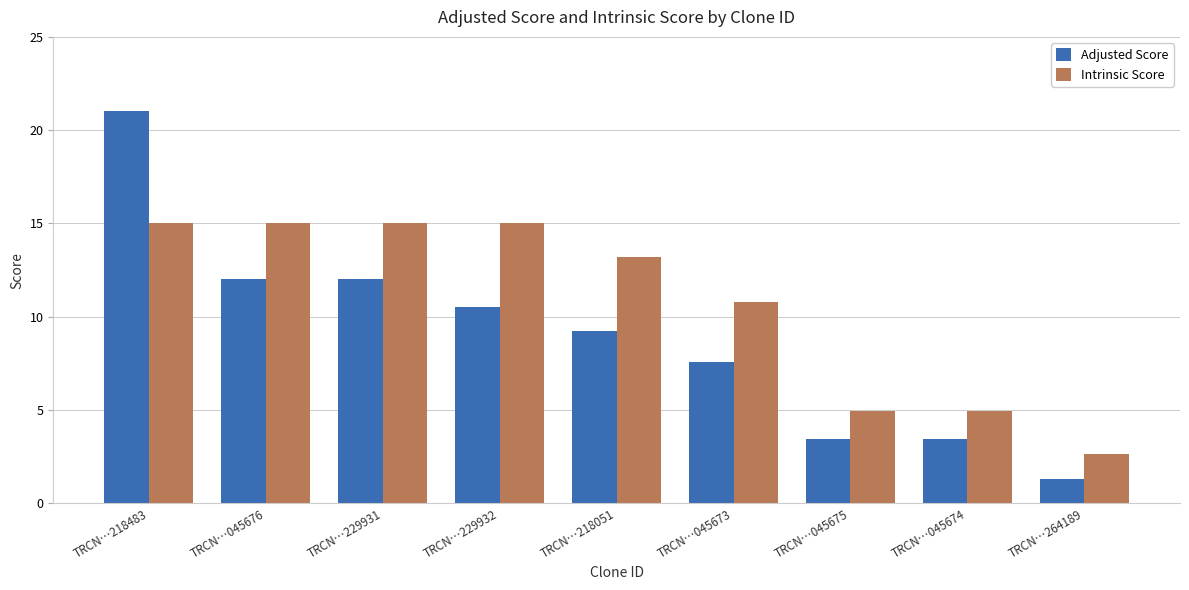

At which label is Intrinsic Score closest to 8?

TRCN…045673